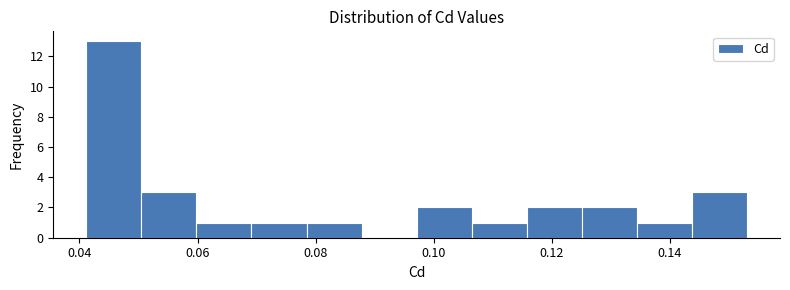

What is the height of the bar covering 0.070 to 0.078 on the x-axis? Neither the bar edges nor the heights are printed on the chart, so give them approximately, as read against the axes.

1